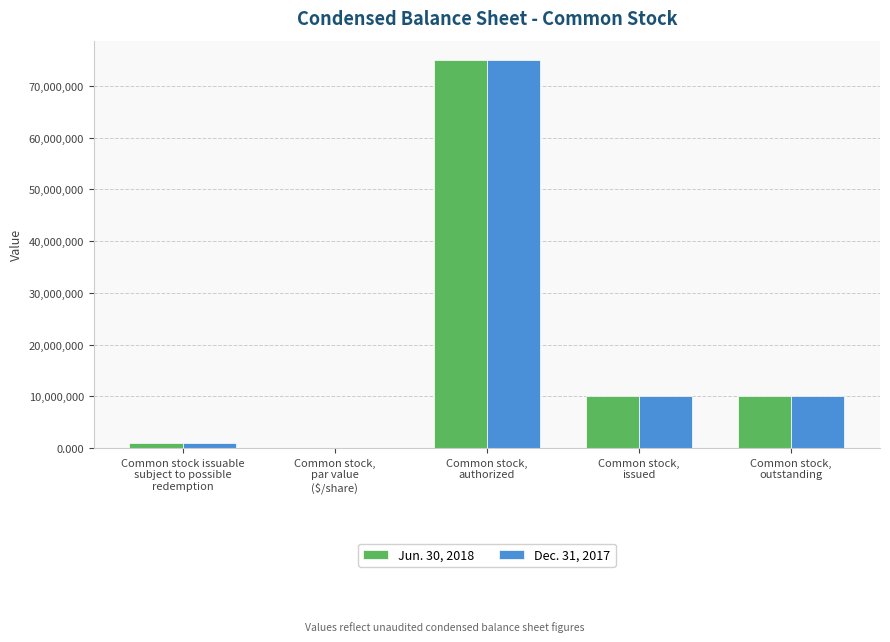

What is the average value of the Jun. 30, 2018 series?

19198100.0